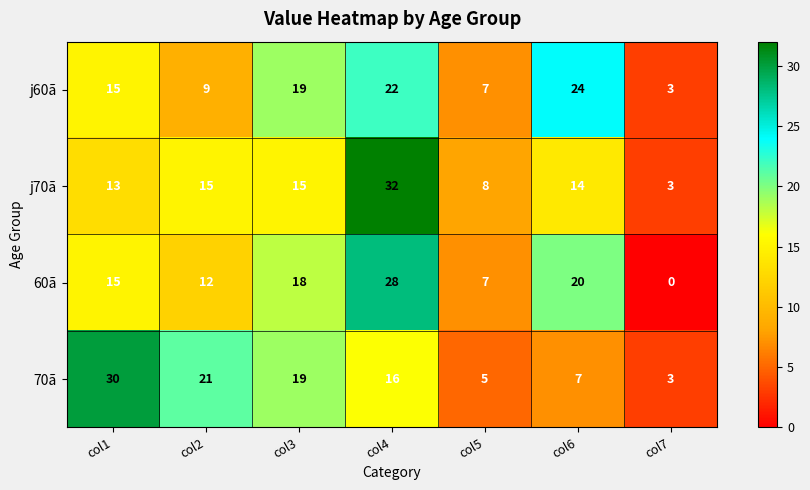

Where is 60ã nearest to the value 14?

col1